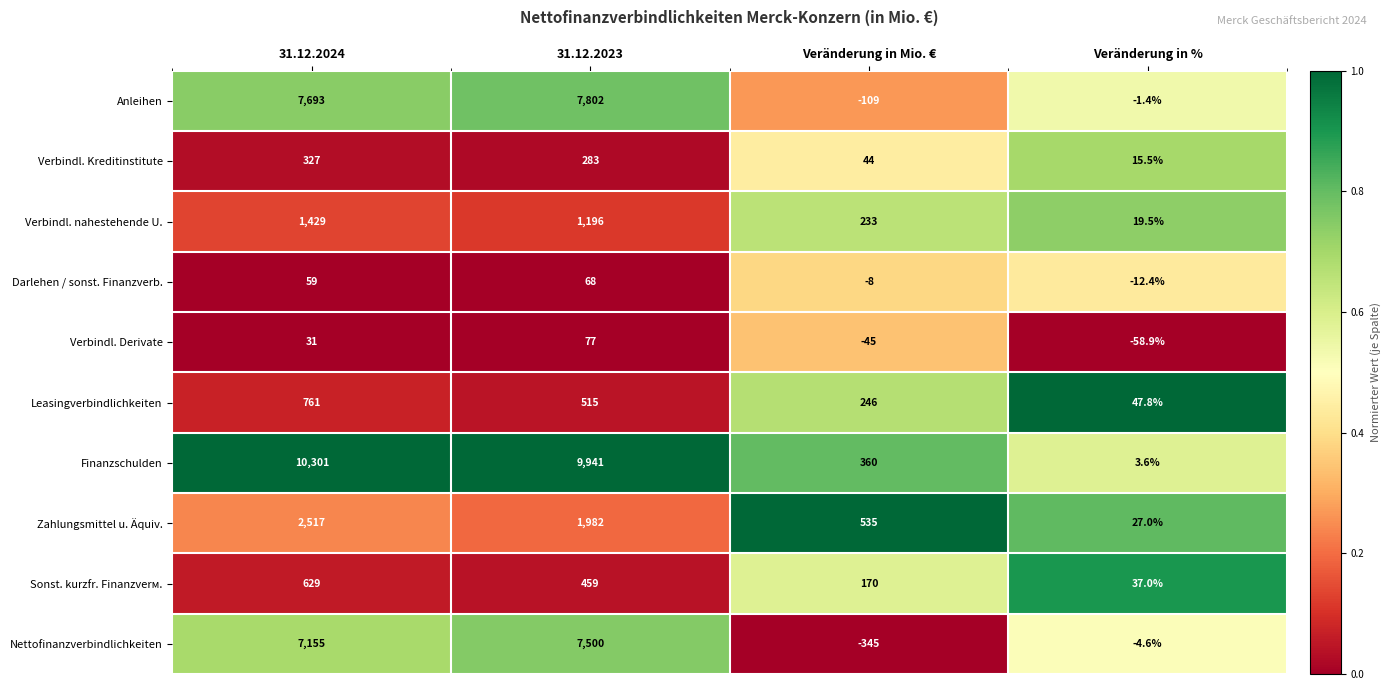

How many series are shown in this chart?

10